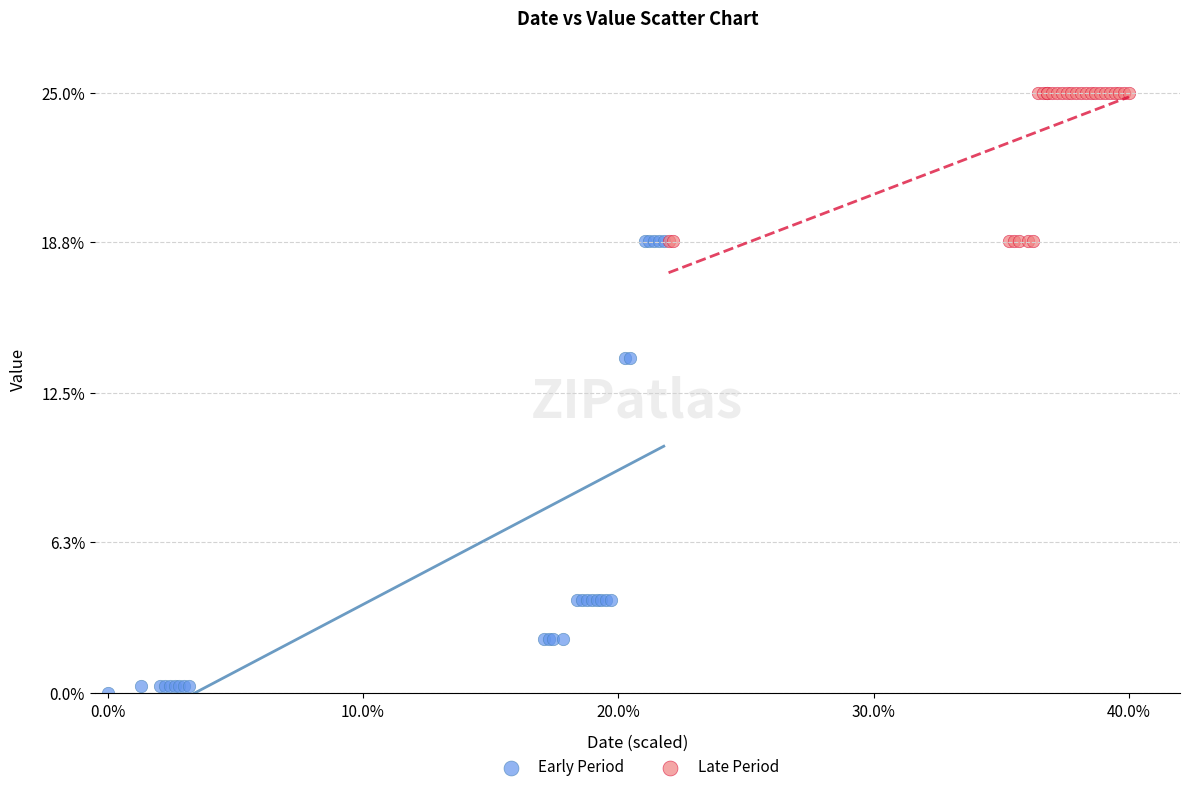

Which series contains the lowest Y value?

Early Period